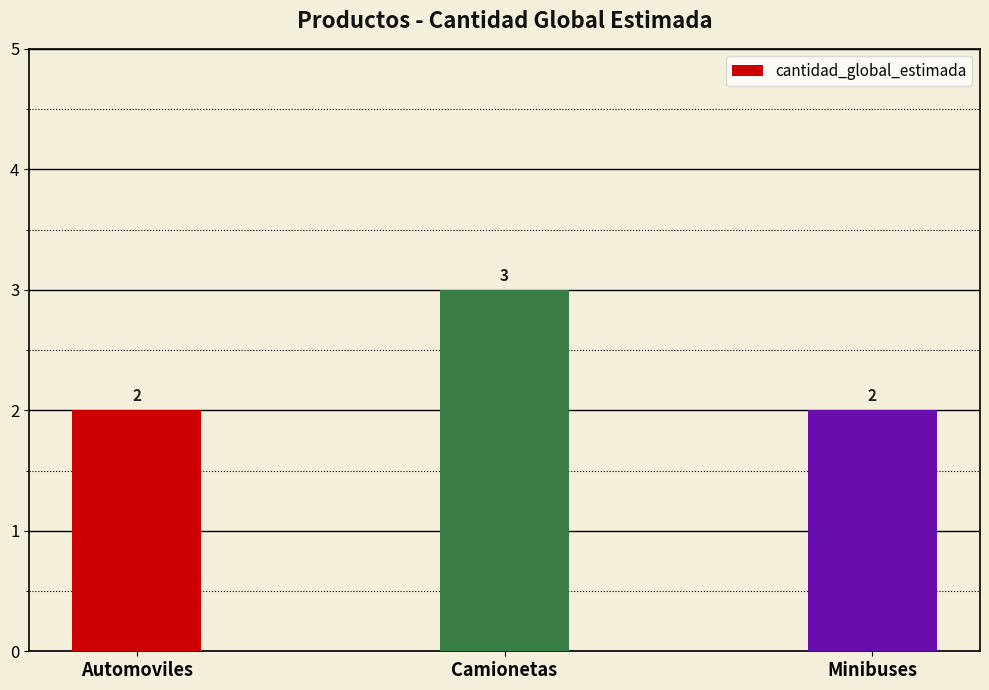

Is it true that the value at Automoviles is 2?

True